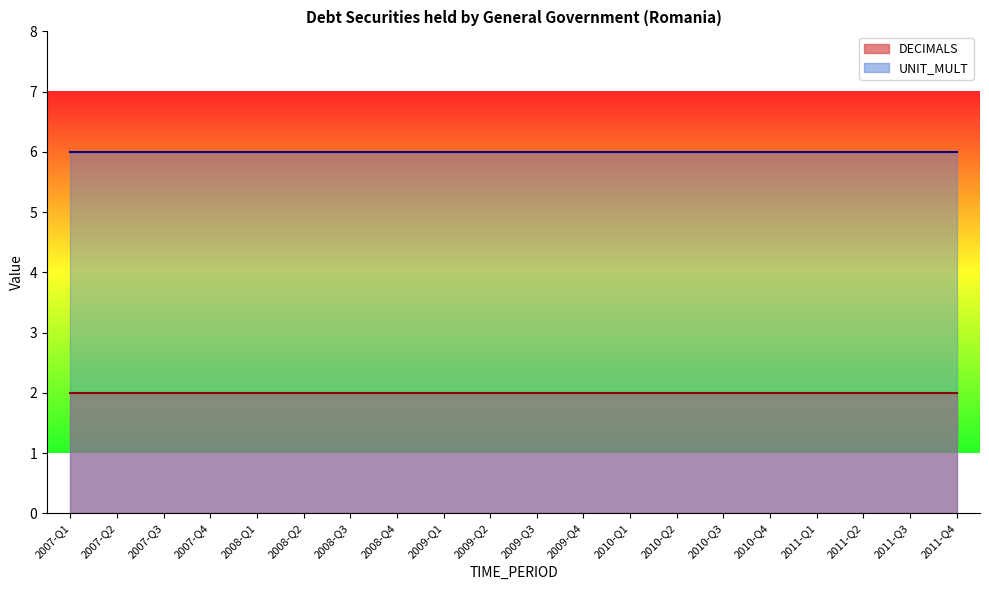

True or false: DECIMALS and UNIT_MULT intersect in this chart.

False